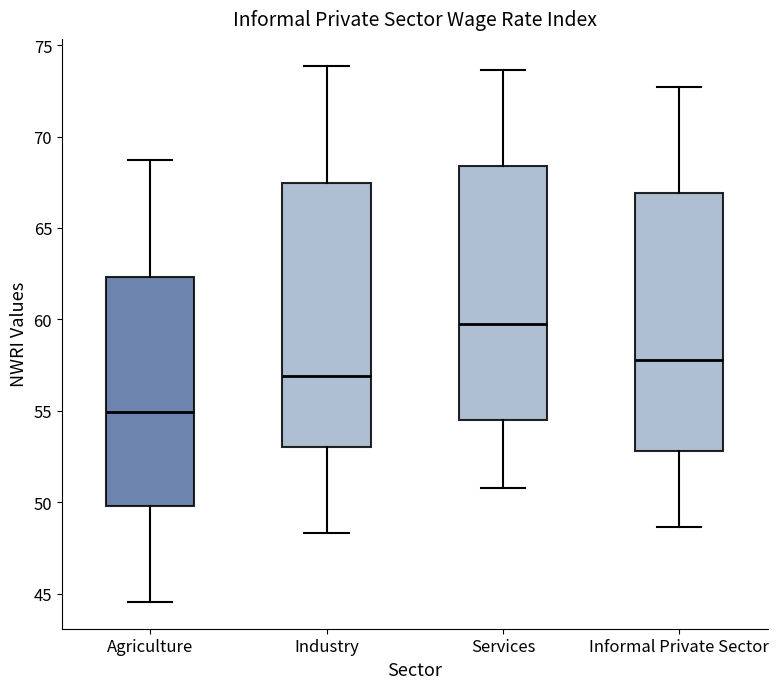

Reading left to right, transcribe this box plot: for each box, give where its median line is, the range the box spans, and where its two whiskers end, as read against the y-axis. The values are not printed on the chart, so give them approximately, as read against the axis.

Agriculture: median 55.0, box 50.0 to 62.5, whiskers 44.5 to 68.5
Industry: median 57.0, box 53.0 to 67.5, whiskers 48.5 to 74.0
Services: median 59.5, box 54.5 to 68.5, whiskers 51.0 to 73.5
Informal Private Sector: median 58.0, box 53.0 to 67.0, whiskers 48.5 to 72.5